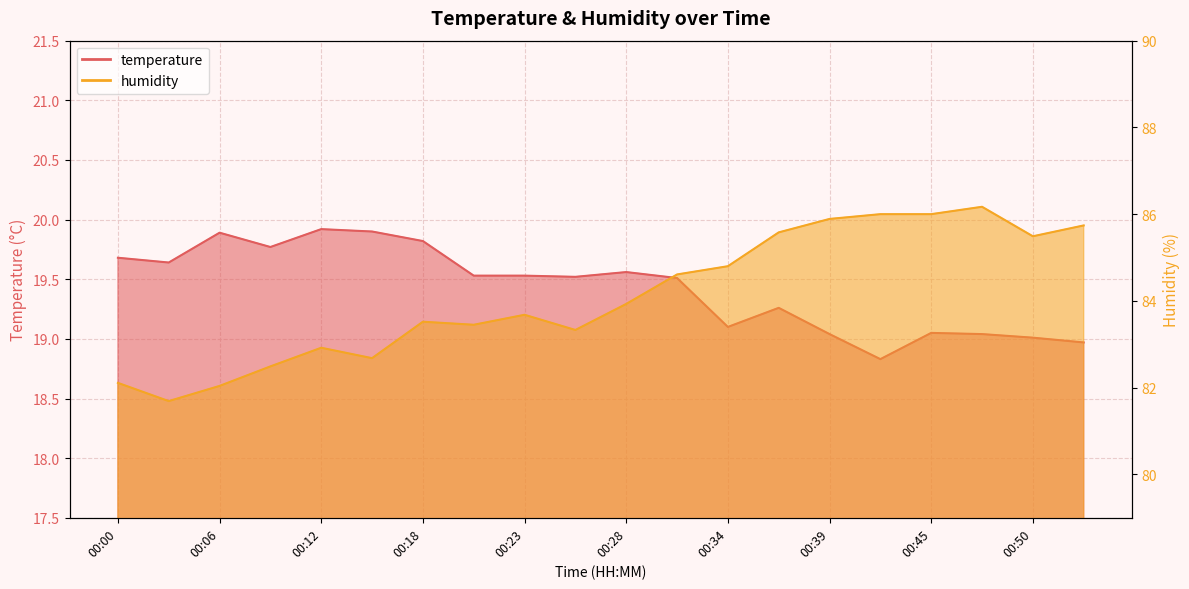

Which category has the highest value in the temperature series?

00:12